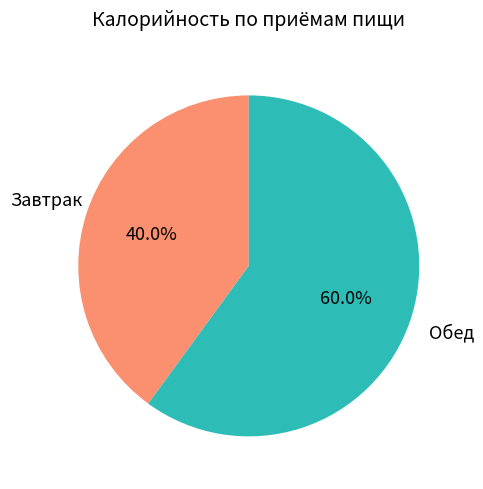

Approximately how many times larger is the value at Завтрак compared to Обед?

0.7